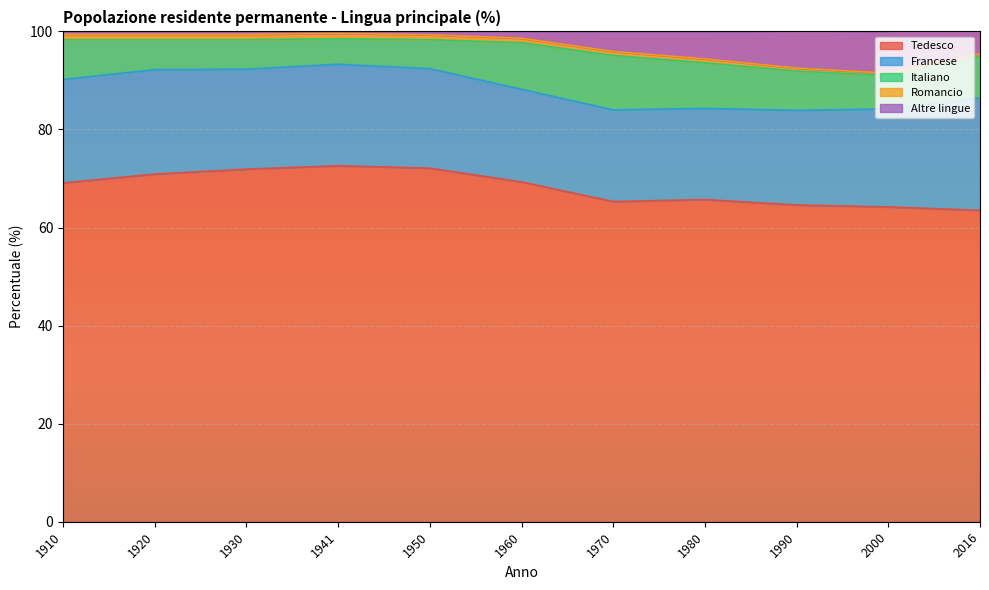

What value does the Italiano series have at 1970?

11.1